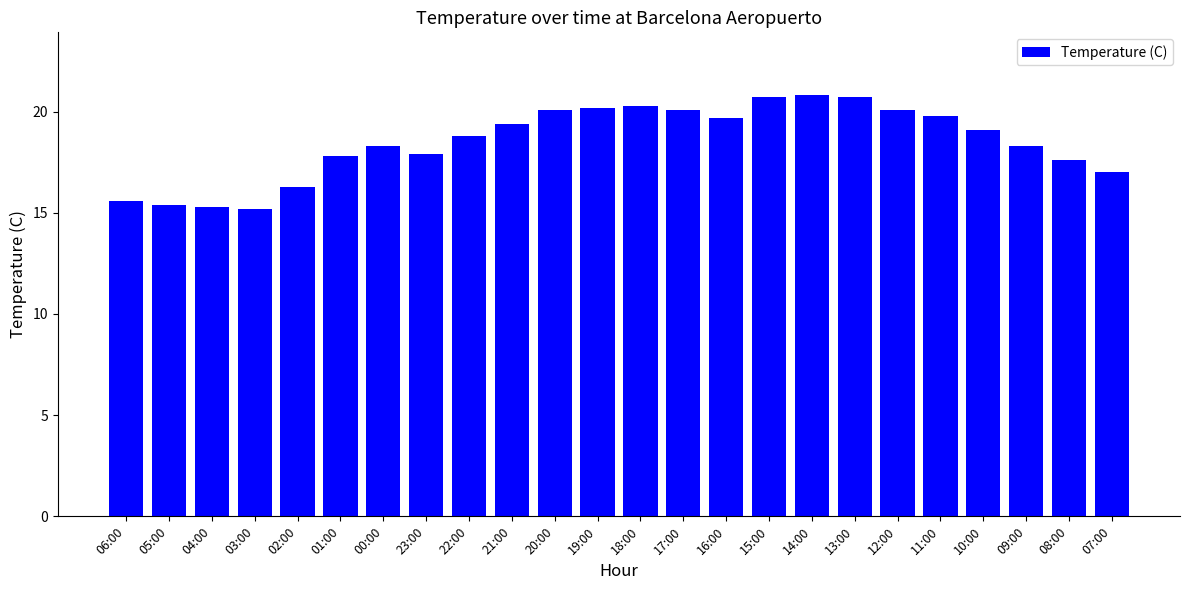

Between 20:00 and 22:00, which is larger?

20:00